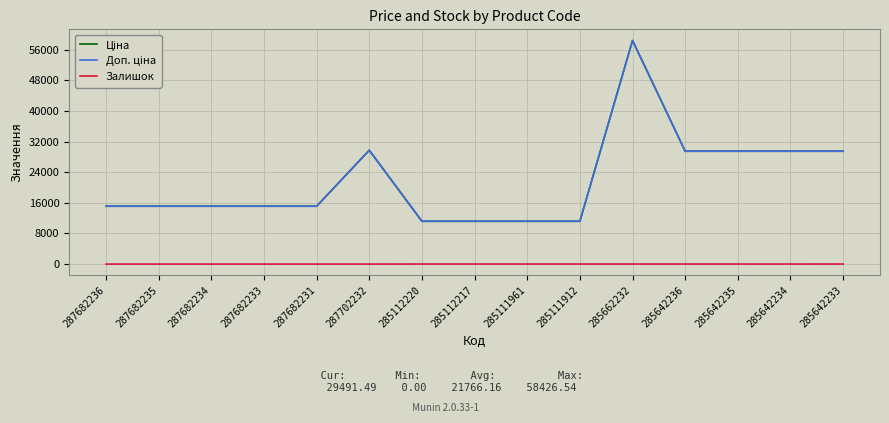

Reading left to right, transcribe all the data shown in this chart.

Ціна: 15120.0	15120.0	15120.0	15120.0	15120.0	29747.2	11188.2	11188.2	11188.2	11188.2	58426.5	29491.5	29491.5	29491.5	29491.5
Доп. ціна: 15120.0	15120.0	15120.0	15120.0	15120.0	29747.2	11188.2	11188.2	11188.2	11188.2	58426.5	29491.5	29491.5	29491.5	29491.5
Залишок: 0.0	0.0	0.0	0.0	0.0	0.0	17.0	17.0	17.0	15.0	14.0	14.0	13.0	10.0	16.0